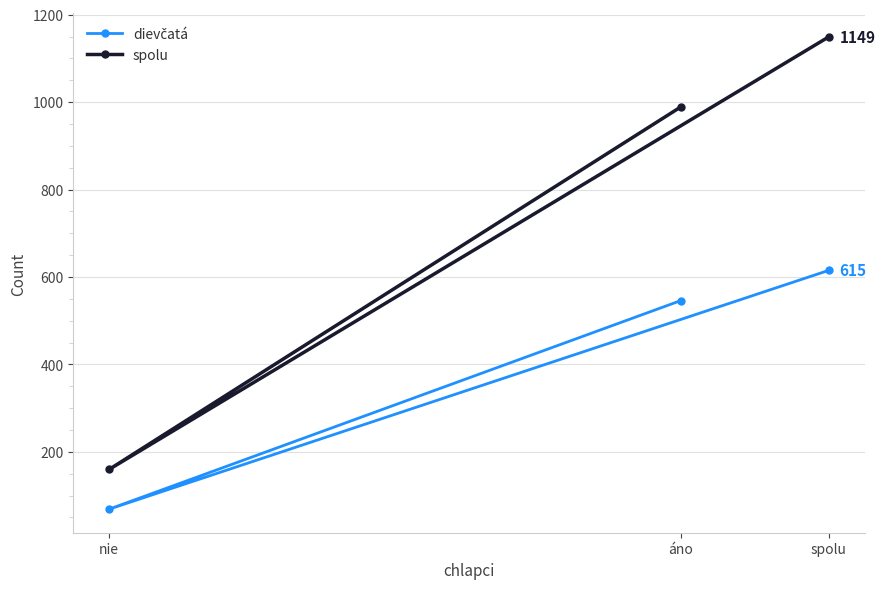

Rank the categories by dievčatá value from lowest to highest.

nie, áno, spolu